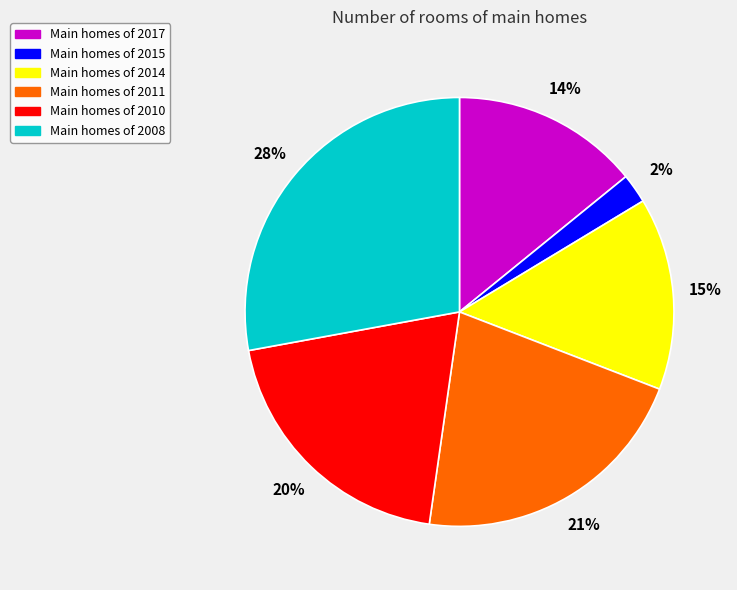

Is there a majority slice in this chart?

No